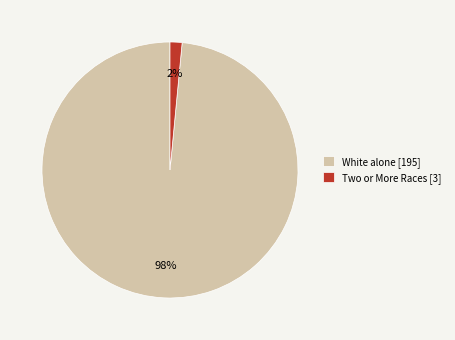

Count the number of slices in the pie.

2